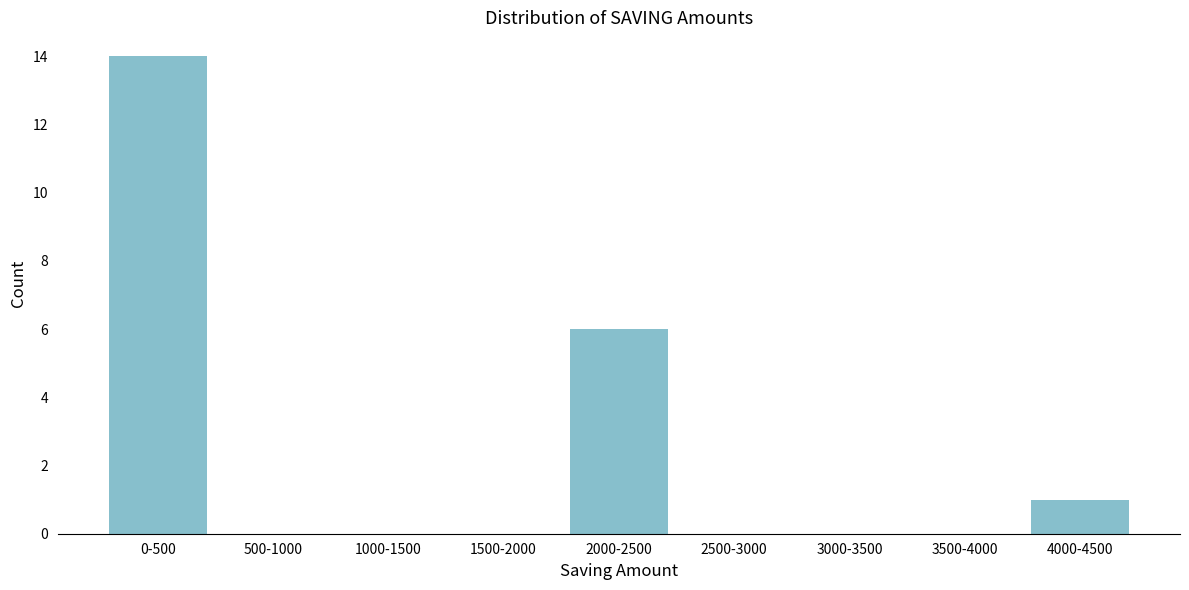

Reading left to right, extract all data points from this chart.

0-500=14	500-1000=0	1000-1500=0	1500-2000=0	2000-2500=6	2500-3000=0	3000-3500=0	3500-4000=0	4000-4500=1